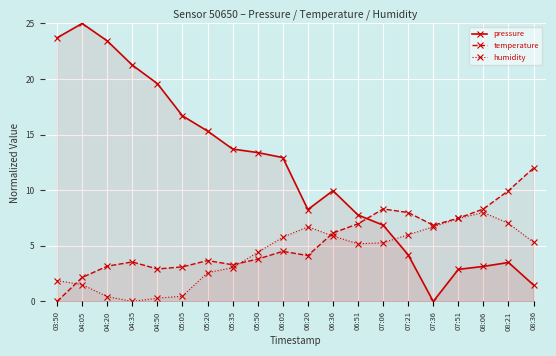

What is the total value across all series at 06:05?

23.2